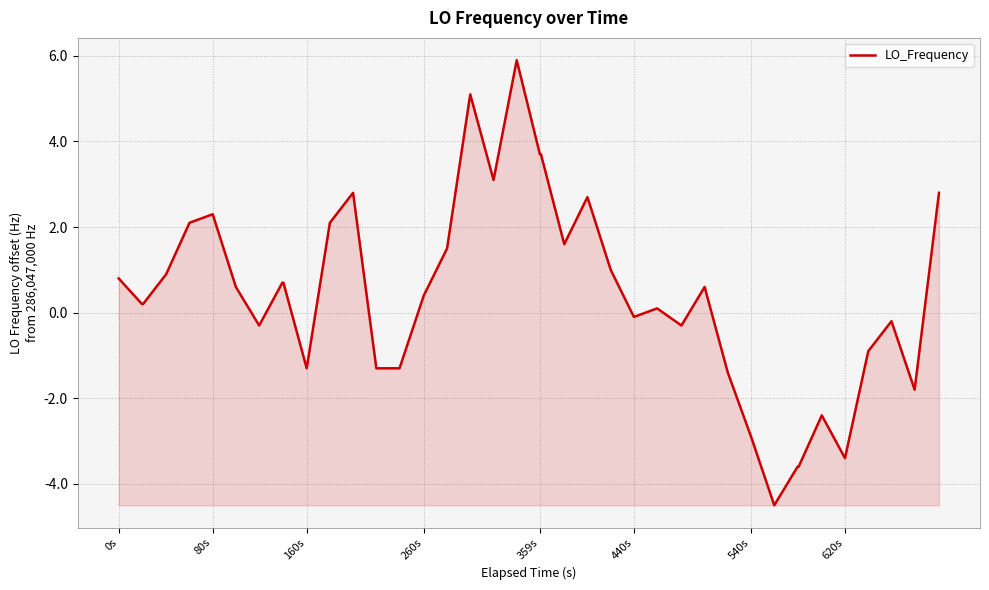

Reading left to right, transcribe all the data shown in this chart.

0.8	0.2	0.2	0.9	2.1	2.3	0.6	-0.3	0.7	0.7	-1.3	2.1	2.8	-1.3	-1.3	0.4	1.5	5.1	3.1	5.9	3.7	3.7	1.6	2.7	1.0	-0.1	0.1	-0.3	0.6	-1.4	-2.9	-4.5	-3.6	-3.6	-2.4	-3.4	-0.9	-0.2	-1.8	2.8